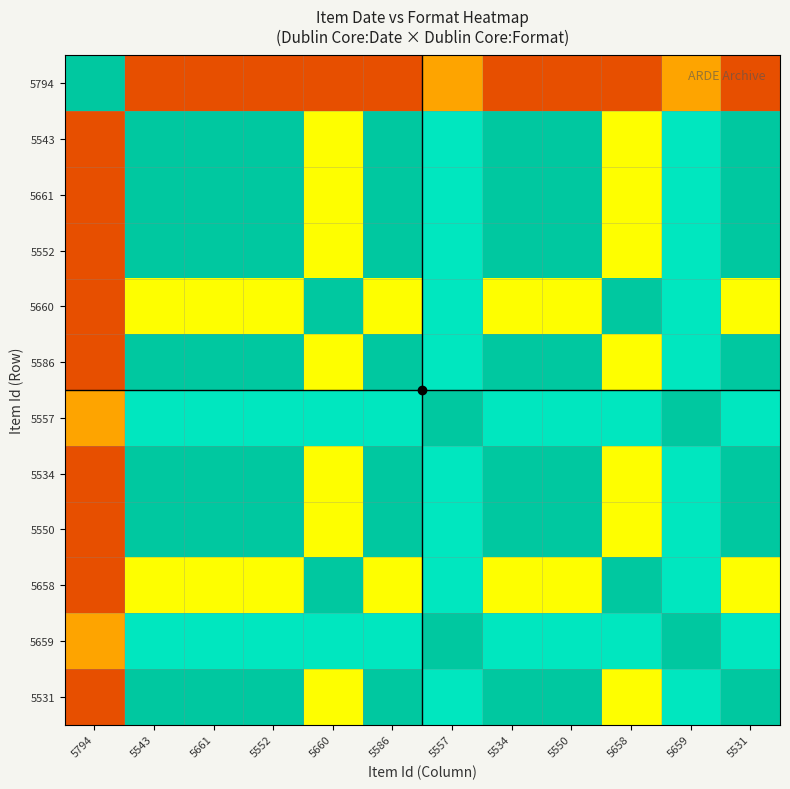

How many categories are shown in the chart?

12